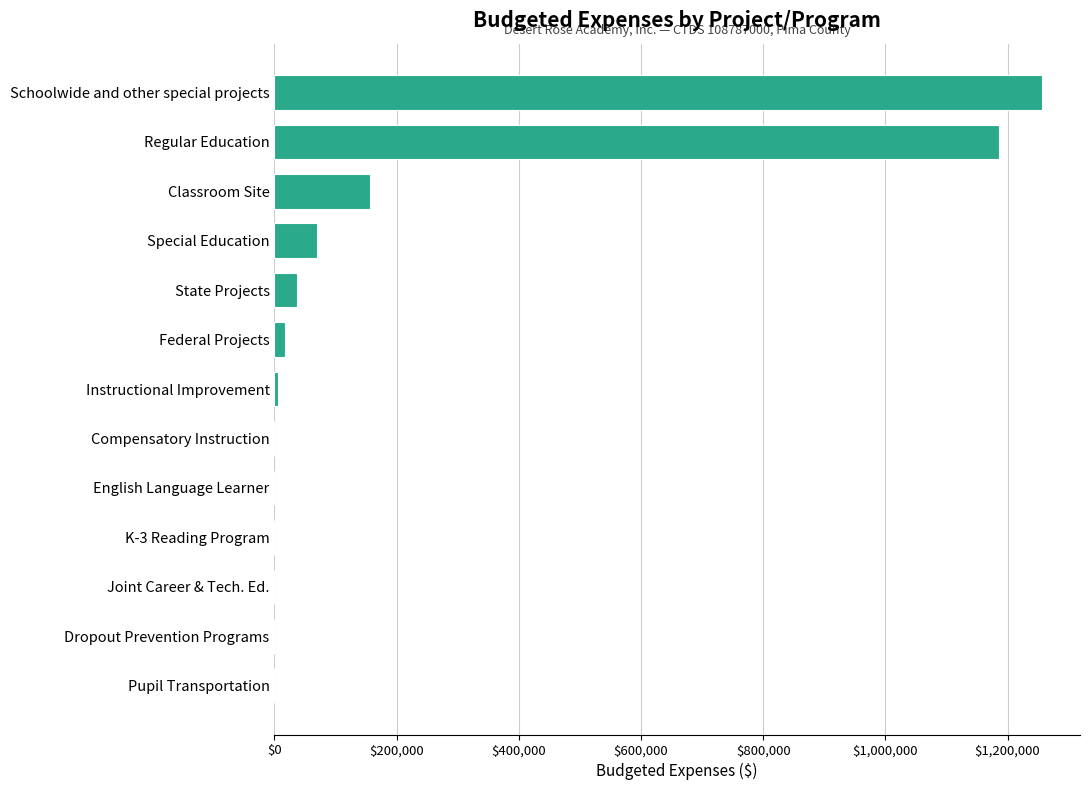

What is the sum of all values?

2728133